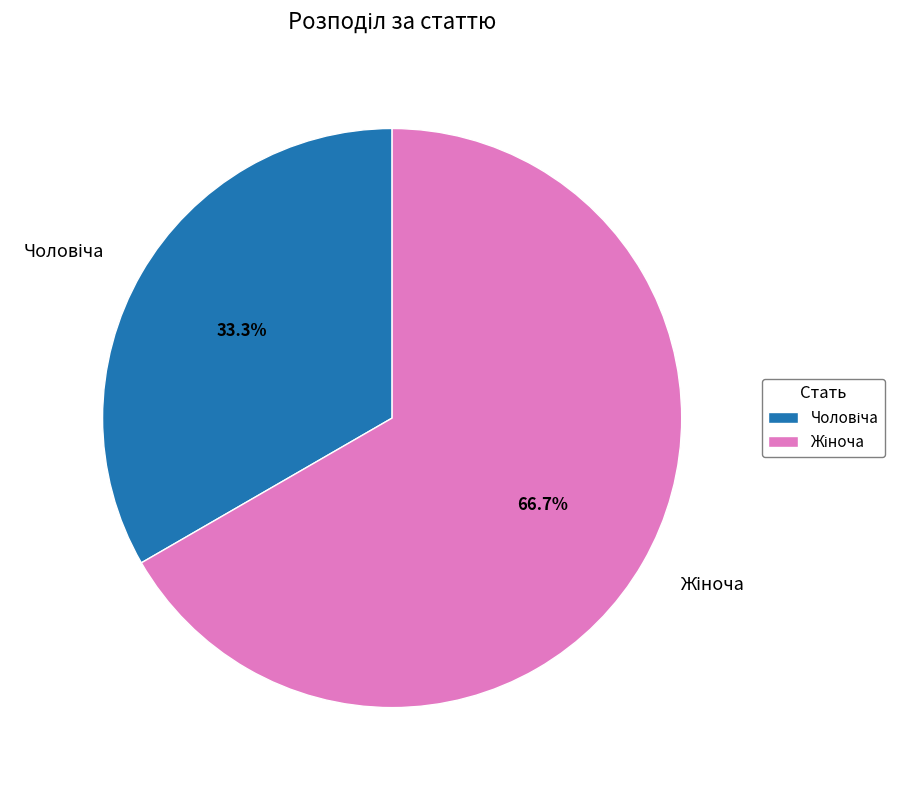

Does any single category account for the majority?

Yes